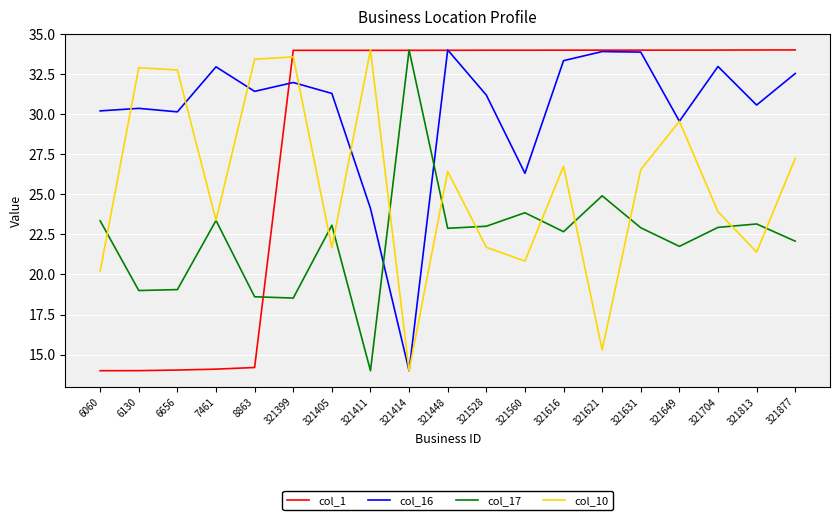

True or false: col_10 has a value of 26.4 at 321448.

True